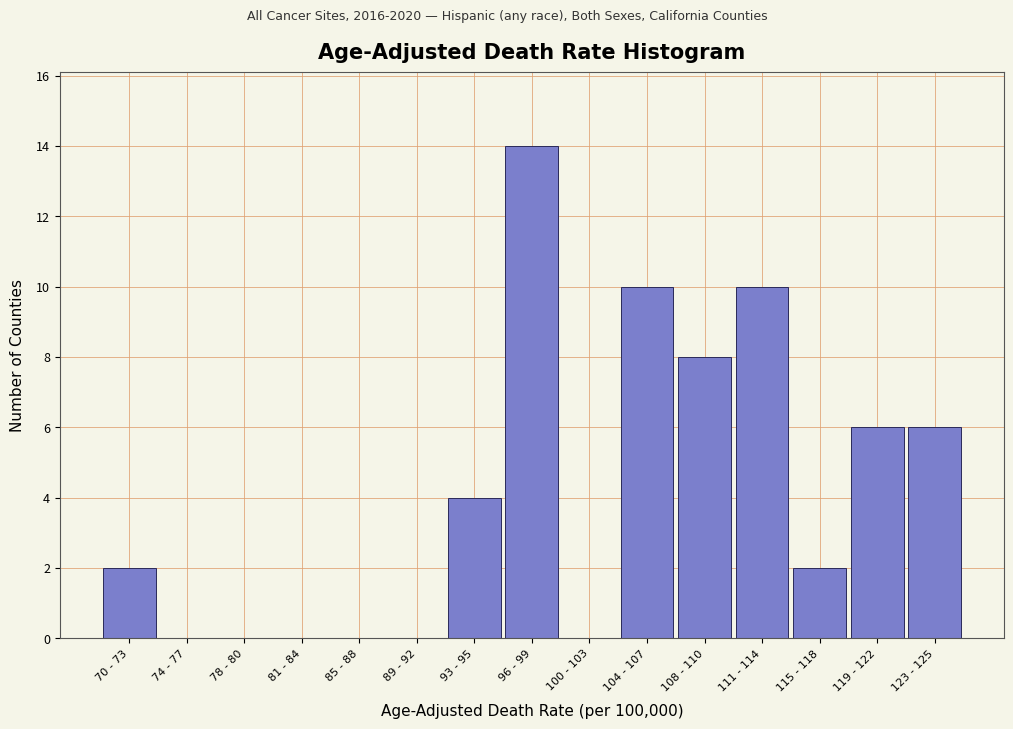

Reading right to left, what are all the values shown in this chart?

123 - 125=6	119 - 122=6	115 - 118=2	111 - 114=10	108 - 110=8	104 - 107=10	100 - 103=0	96 - 99=14	93 - 95=4	89 - 92=0	85 - 88=0	81 - 84=0	78 - 80=0	74 - 77=0	70 - 73=2